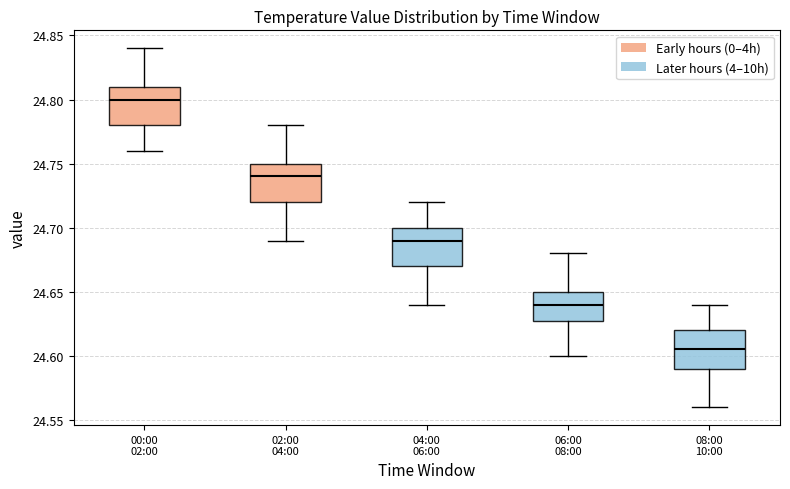

Reading left to right, transcribe this box plot: for each box, give where its median line is, the range the box spans, and where its two whiskers end, as read against the y-axis. The values are not printed on the chart, so give them approximately, as read against the axis.

00:00 02:00: median 24.800, box 24.780 to 24.810, whiskers 24.760 to 24.840
02:00 04:00: median 24.740, box 24.720 to 24.750, whiskers 24.690 to 24.780
04:00 06:00: median 24.690, box 24.670 to 24.700, whiskers 24.640 to 24.720
06:00 08:00: median 24.640, box 24.630 to 24.650, whiskers 24.600 to 24.680
08:00 10:00: median 24.605, box 24.590 to 24.620, whiskers 24.560 to 24.640